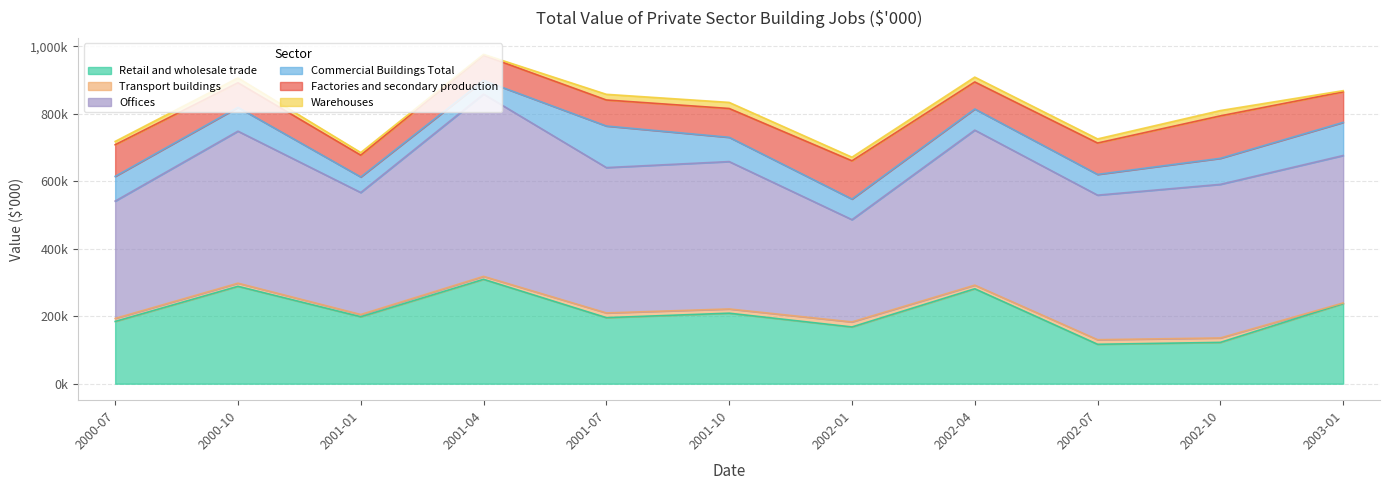

True or false: Warehouses and Transport buildings cross at least once.

True